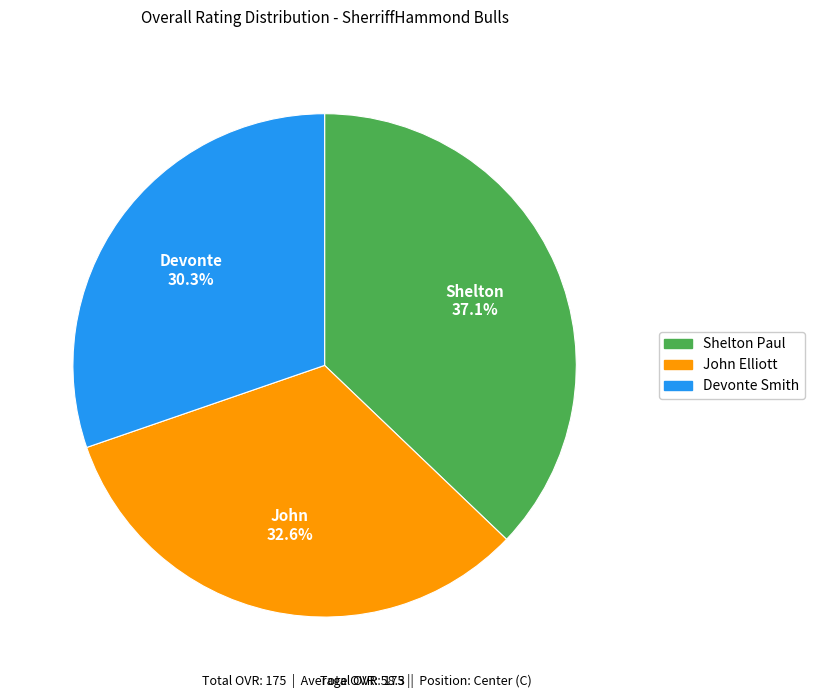

What percentage is NOT represented by Devonte?

69.7%